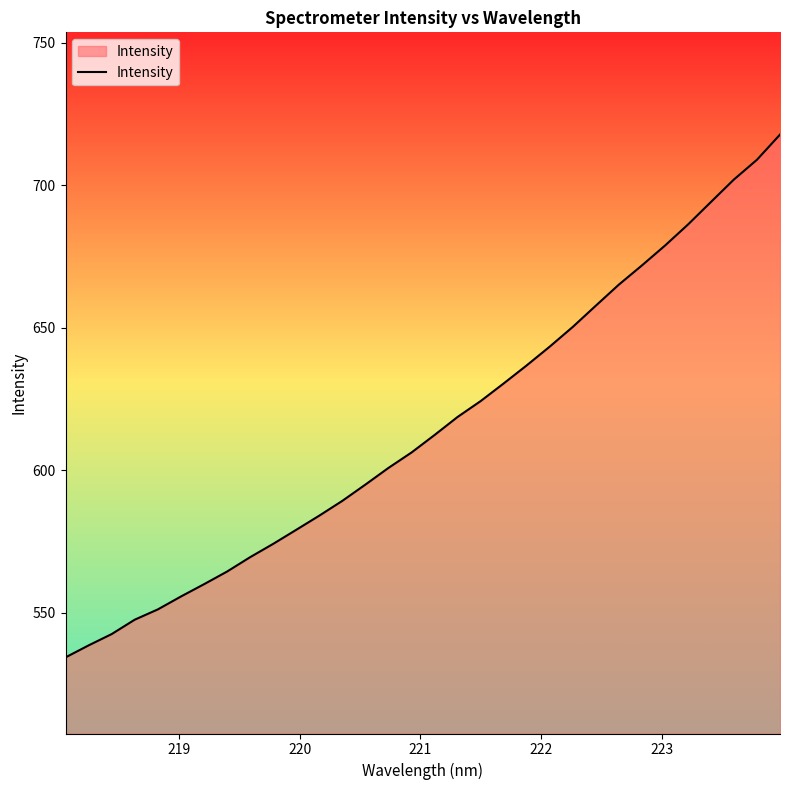

What is the greatest value displayed?

717.8